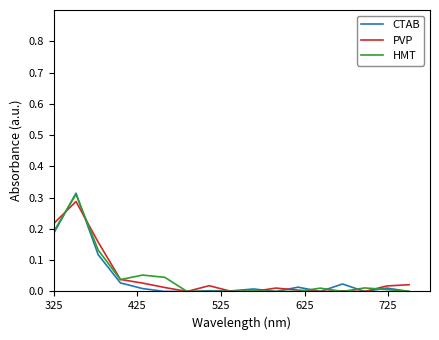

How many interior local peaks does the HMT series have?

5